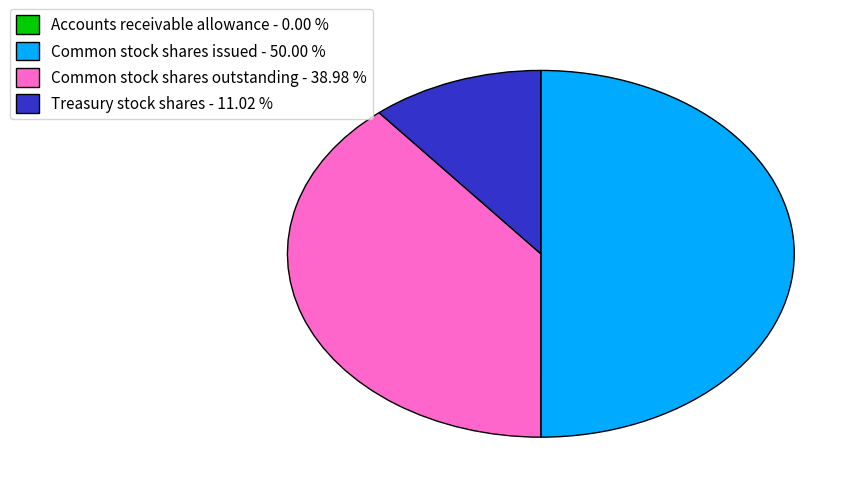

Between Treasury stock shares - 11.02 % and Common stock shares issued - 50.00 %, which is larger?

Common stock shares issued - 50.00 %